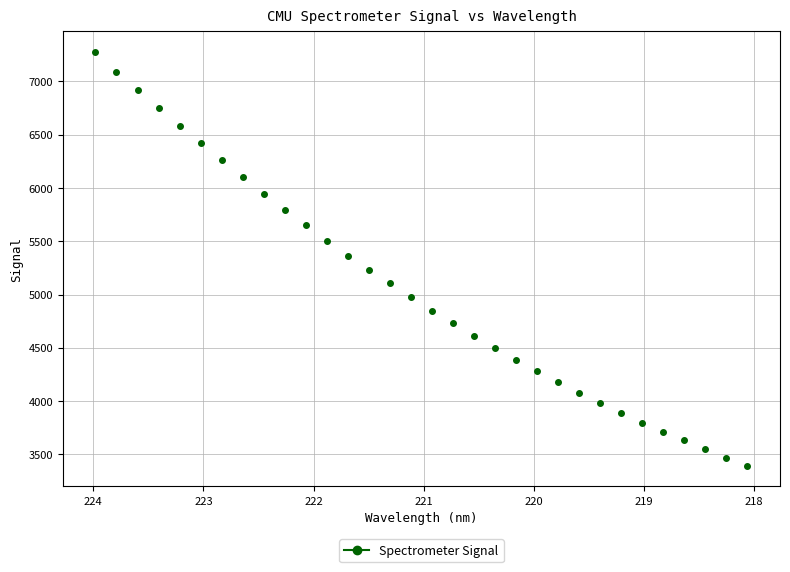

Count the number of points in this scatter plot.

32